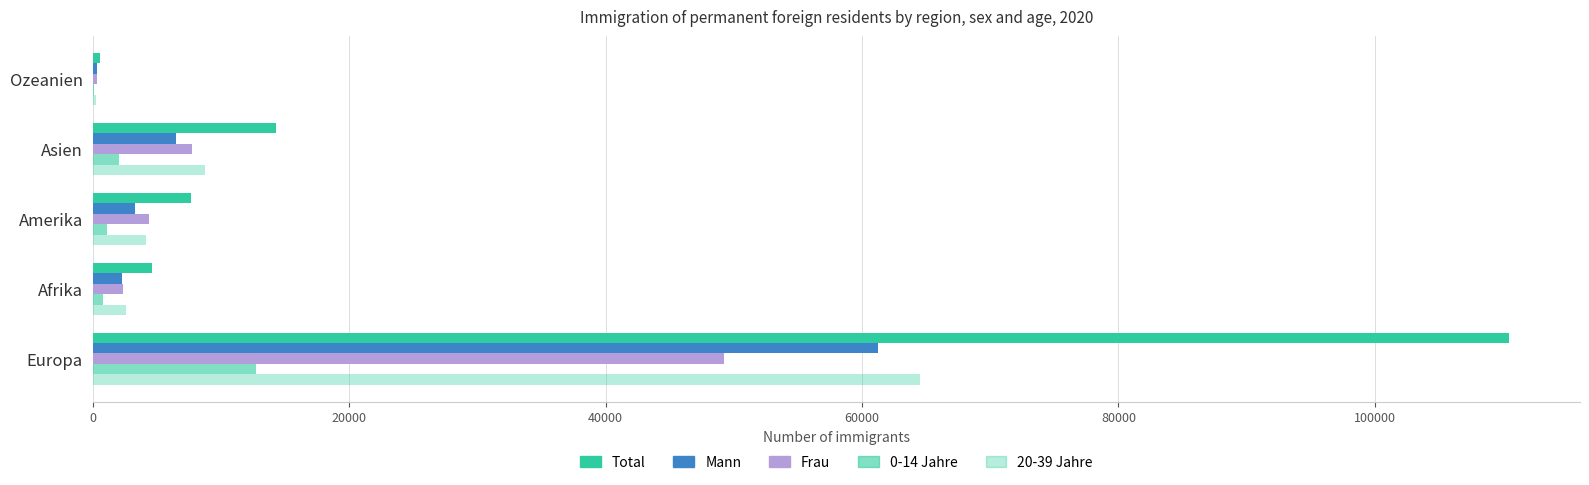

What is the maximum value for Frau?

49234